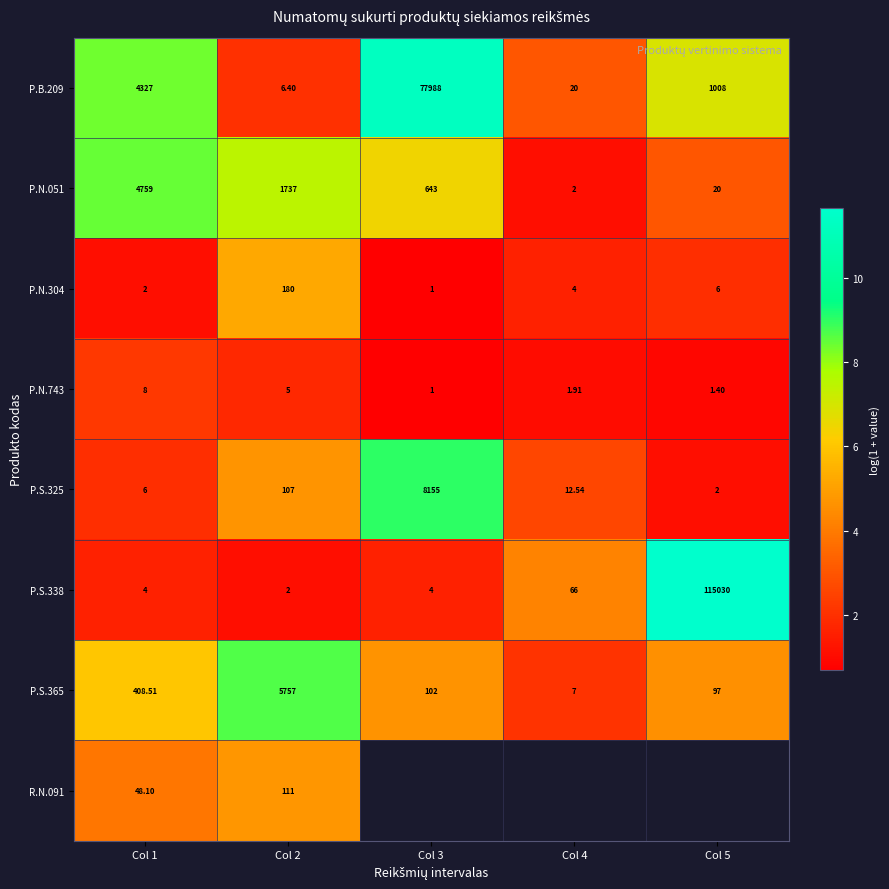

Is the value of P.S.338 at Col 5 greater than the value of P.N.051 at Col 3?

Yes